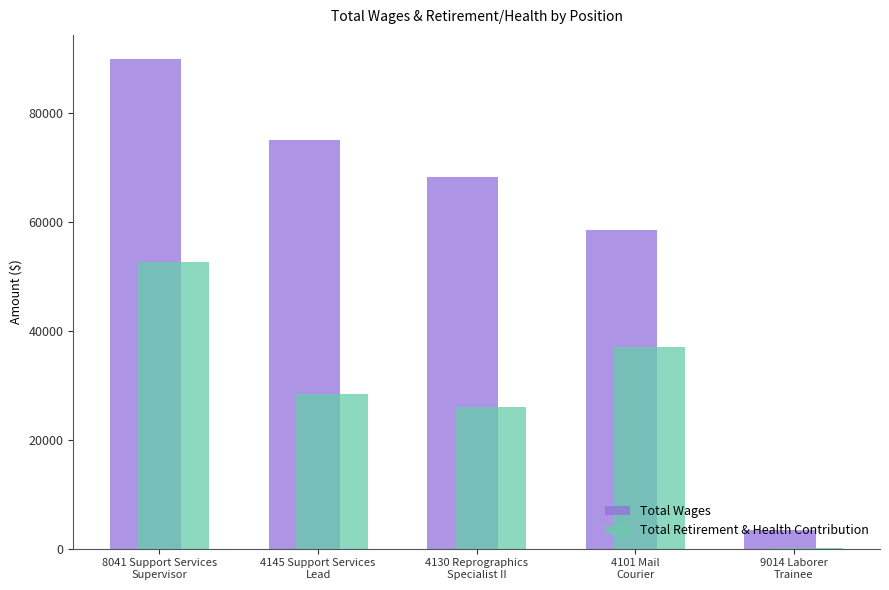

Are the bars grouped side by side (vs. stacked)?

Yes